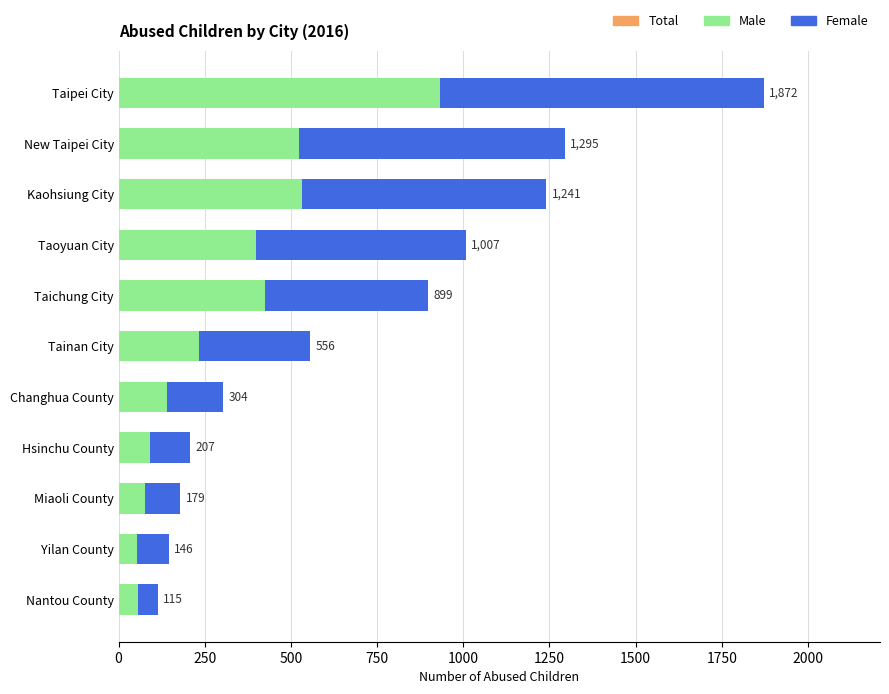

At how many categories does at least one series exceed 355?

6